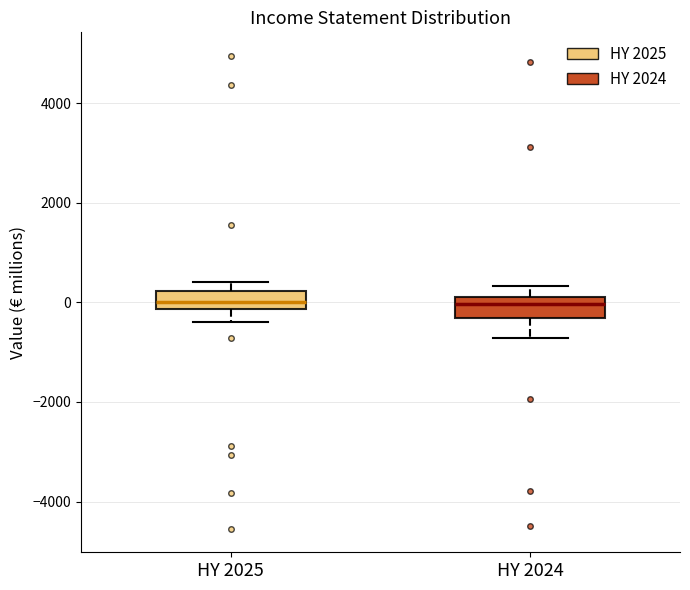

Reading left to right, read every box against the y-axis: the position of its median line, the range the box covers, and the ends of its whiskers. The values are not printed on the chart, so give them approximately, as read against the axis.

HY 2025: median 0, box -200 to 200, whiskers -400 to 400
HY 2024: median 0, box -400 to 200, whiskers -800 to 400